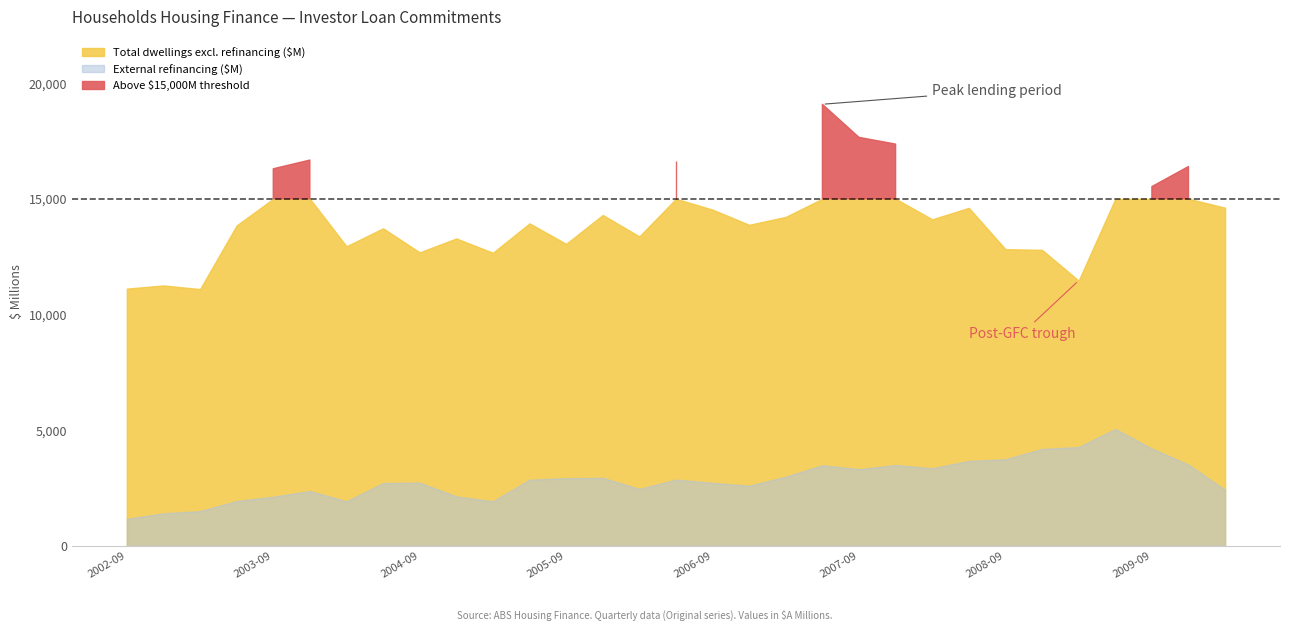

Where is the first local maximum for Total dwellings excl. refinancing ($M)?

2002-12